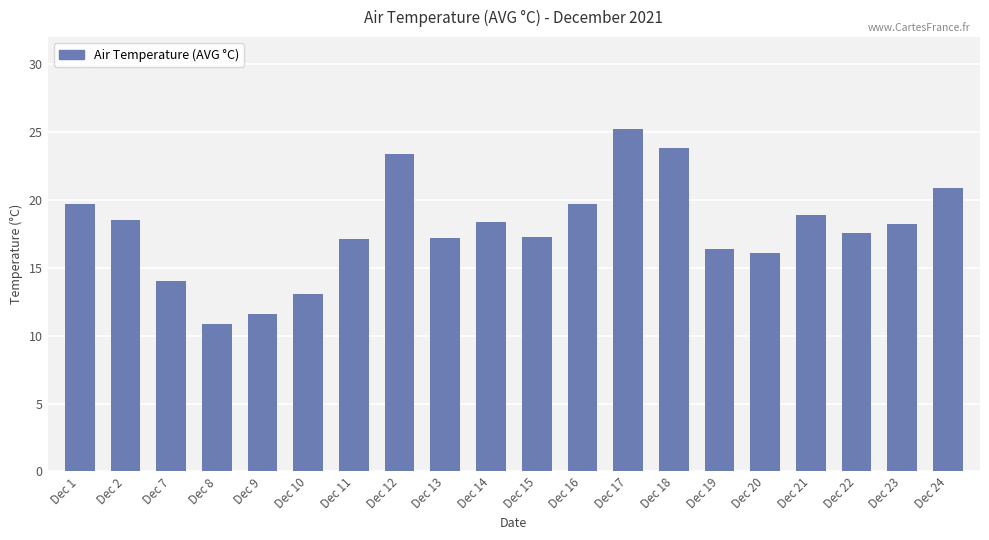

What is the greatest value displayed?

25.2